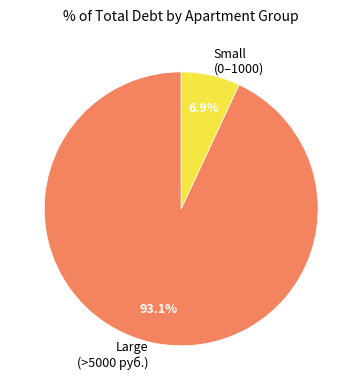

What percentage is NOT represented by Large (>5000 руб.)?

6.9%